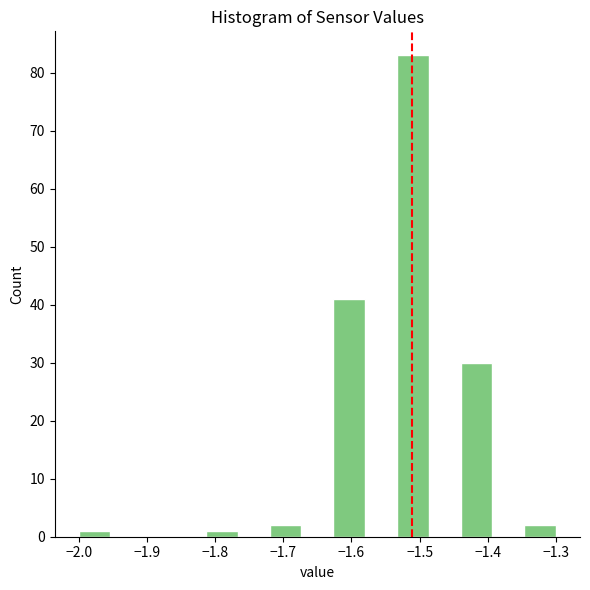

Which range on the x-axis has the tallest bar?

-1.53 to -1.49